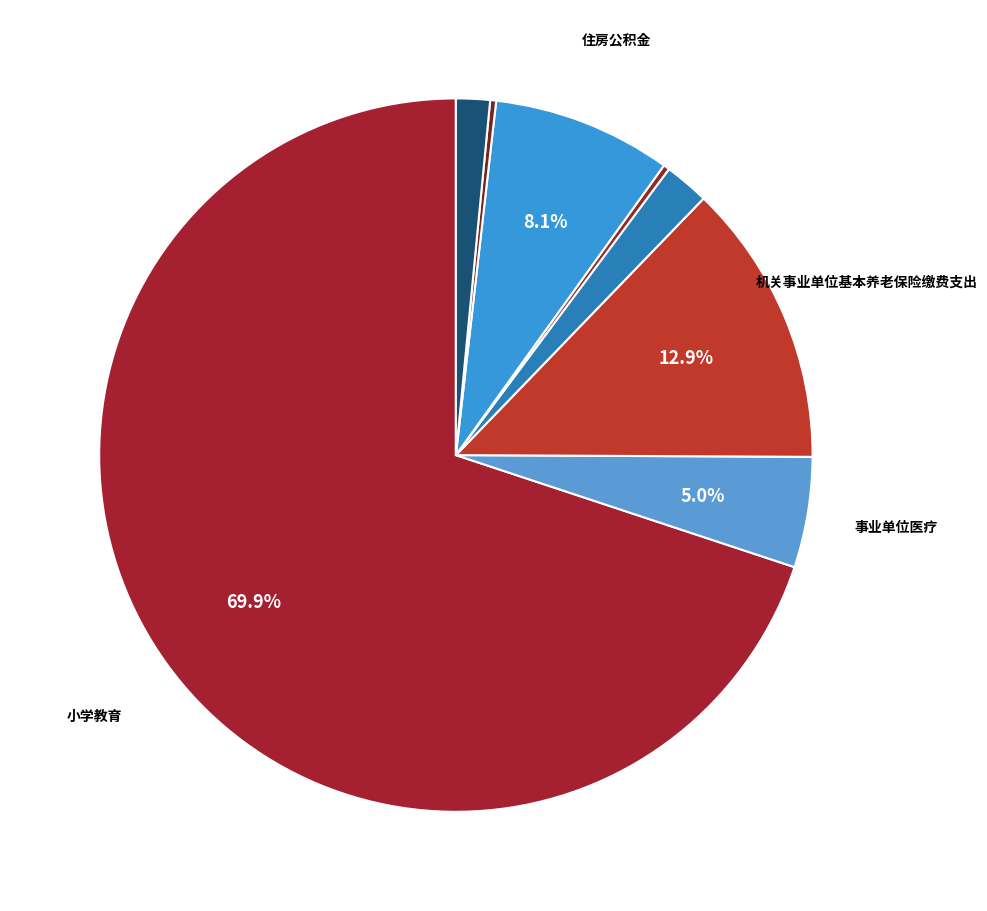

How many slices are in this pie chart?

8